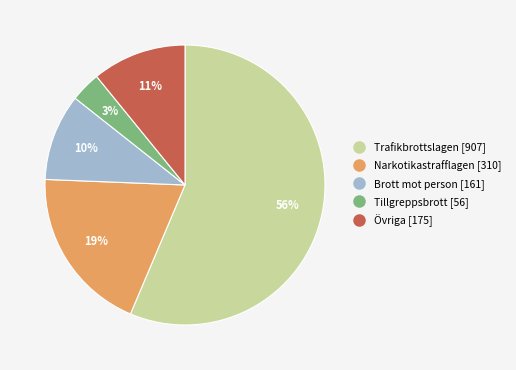

To the nearest percent, what is the average slice percentage?

20%